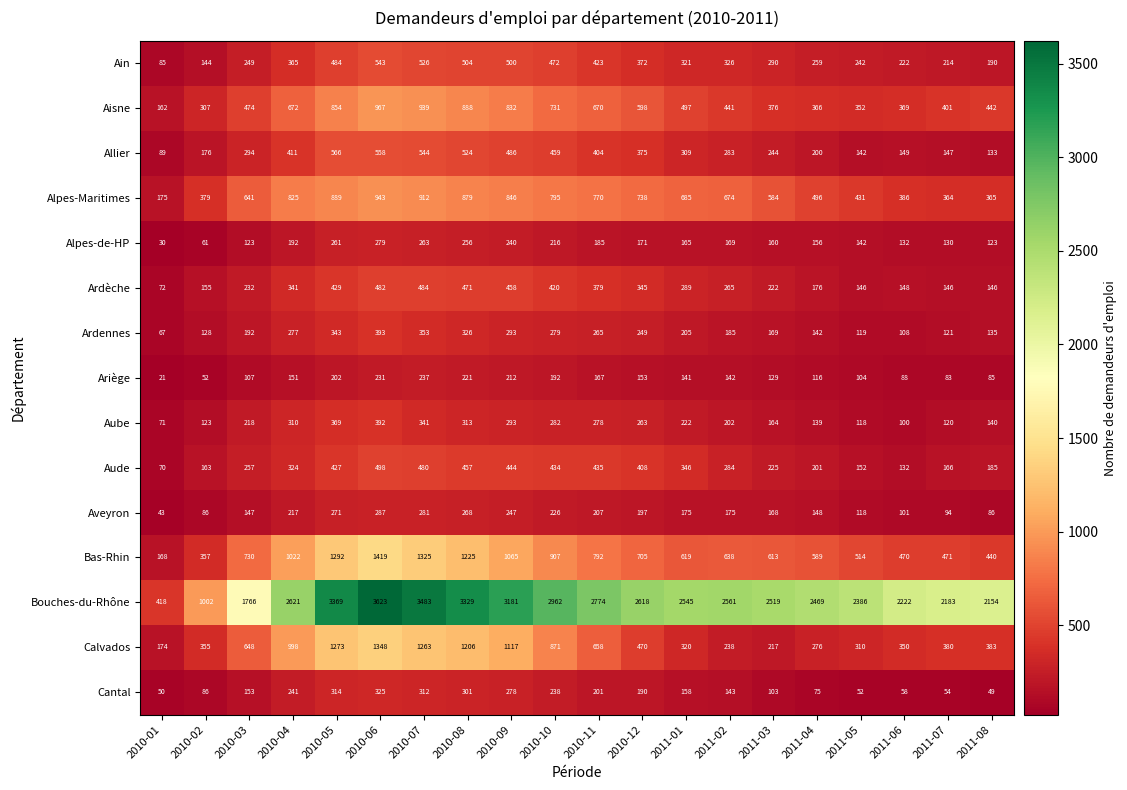

List the series in order of their peak value, lowest first.

Ariège, Alpes-de-HP, Aveyron, Cantal, Aube, Ardennes, Ardèche, Aude, Ain, Allier, Alpes-Maritimes, Aisne, Calvados, Bas-Rhin, Bouches-du-Rhône